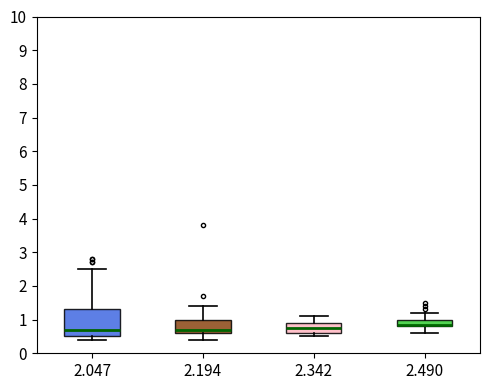

Reading left to right, read every box against the y-axis: the position of its median line, the range the box covers, and the ends of its whiskers. The values are not printed on the chart, so give them approximately, as read against the axis.

2.047: median 0.7, box 0.5 to 1.3, whiskers 0.4 to 2.5
2.194: median 0.7, box 0.6 to 1.0, whiskers 0.4 to 1.4
2.342: median 0.8, box 0.6 to 0.9, whiskers 0.5 to 1.1
2.490: median 0.9, box 0.8 to 1.0, whiskers 0.6 to 1.2